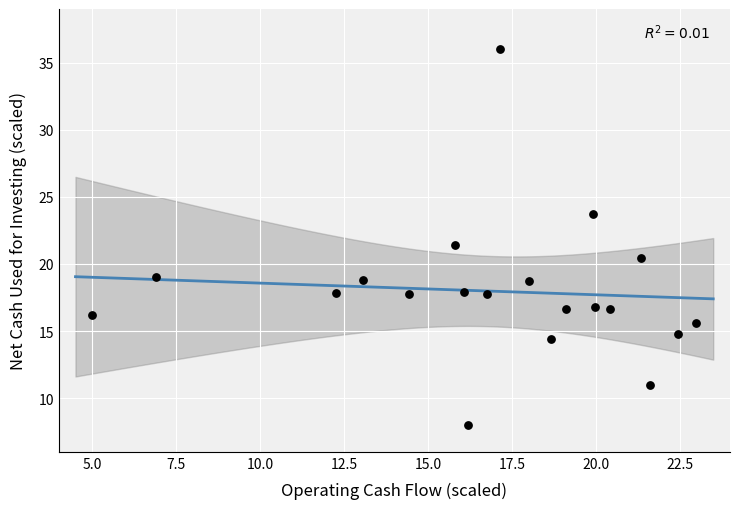

What is the range of Y values (max minus min)?

28.0